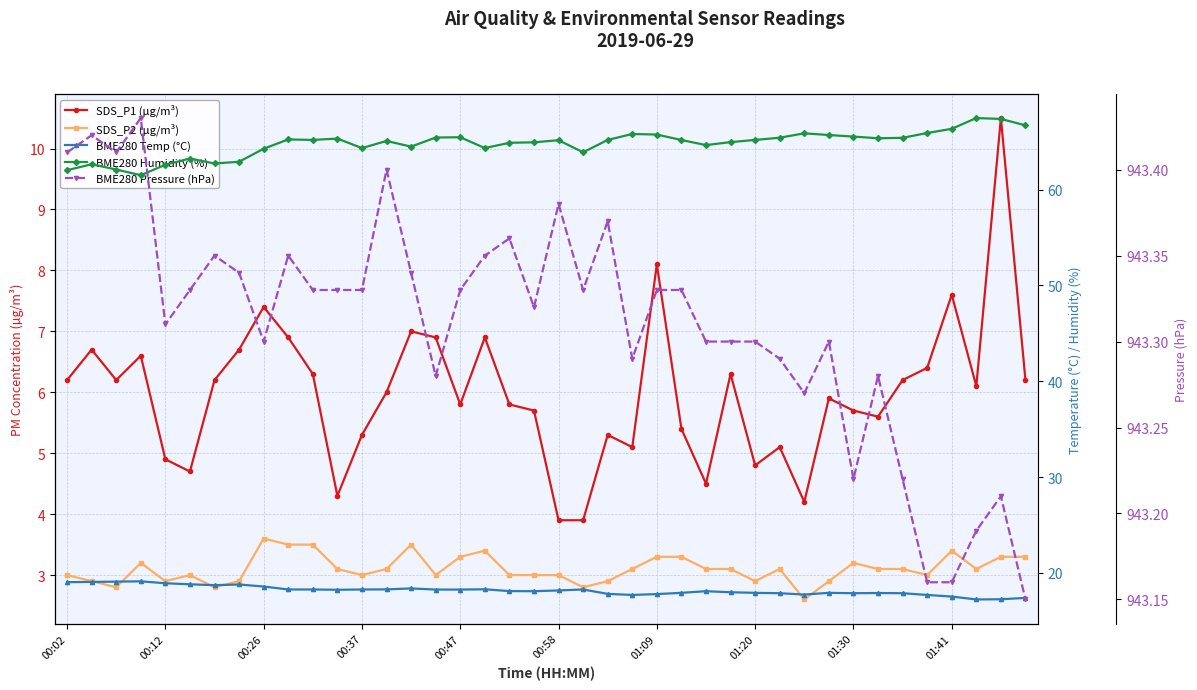

Which series changed the most between 15 and 20?

SDS_P1 (µg/m³)